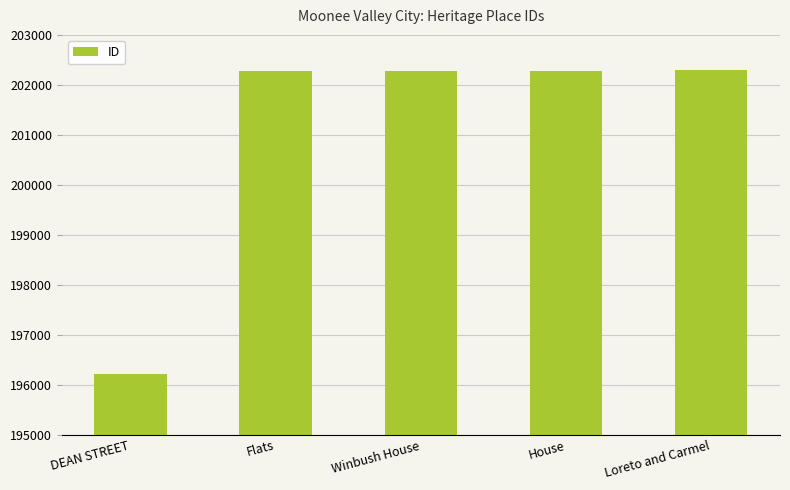

Count the number of categories in the chart.

5